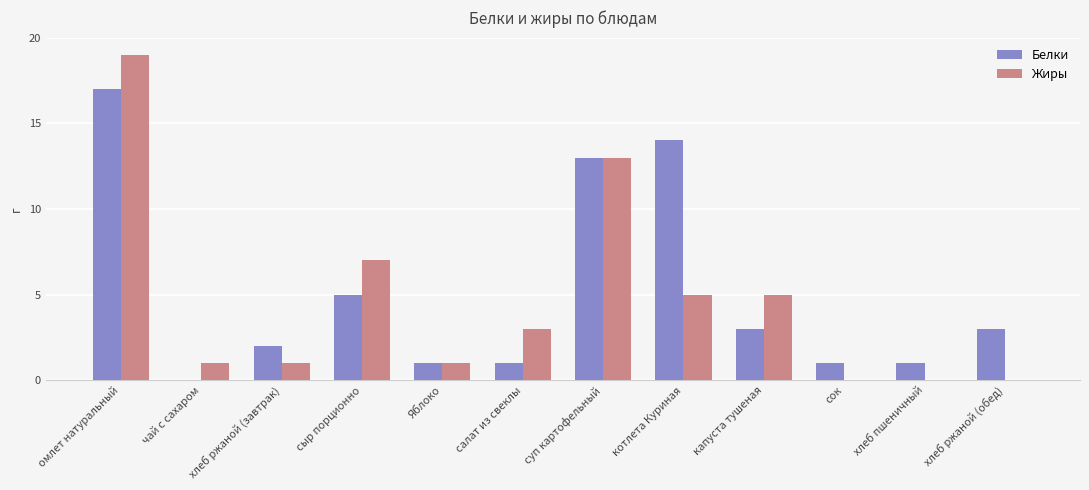

Is it true that Белки equals 7 at чай с сахаром?

False